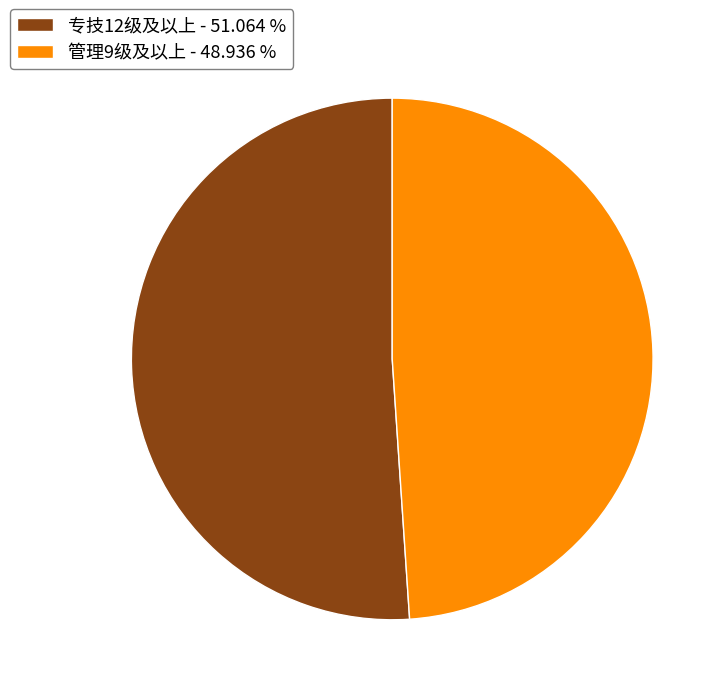

Does 专技12级及以上 - 51.064 % represent more than half of the total?

Yes